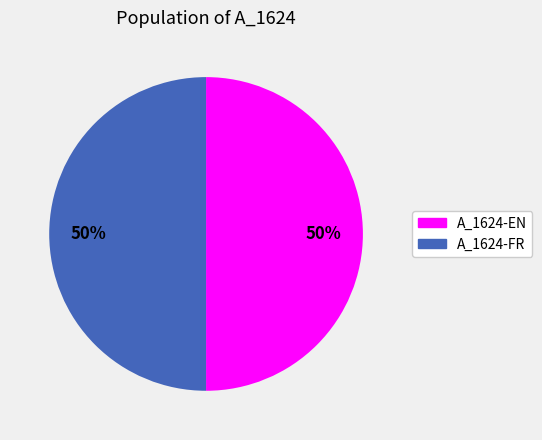

Is the sum of A_1624-FR and A_1624-EN greater than half?

Yes